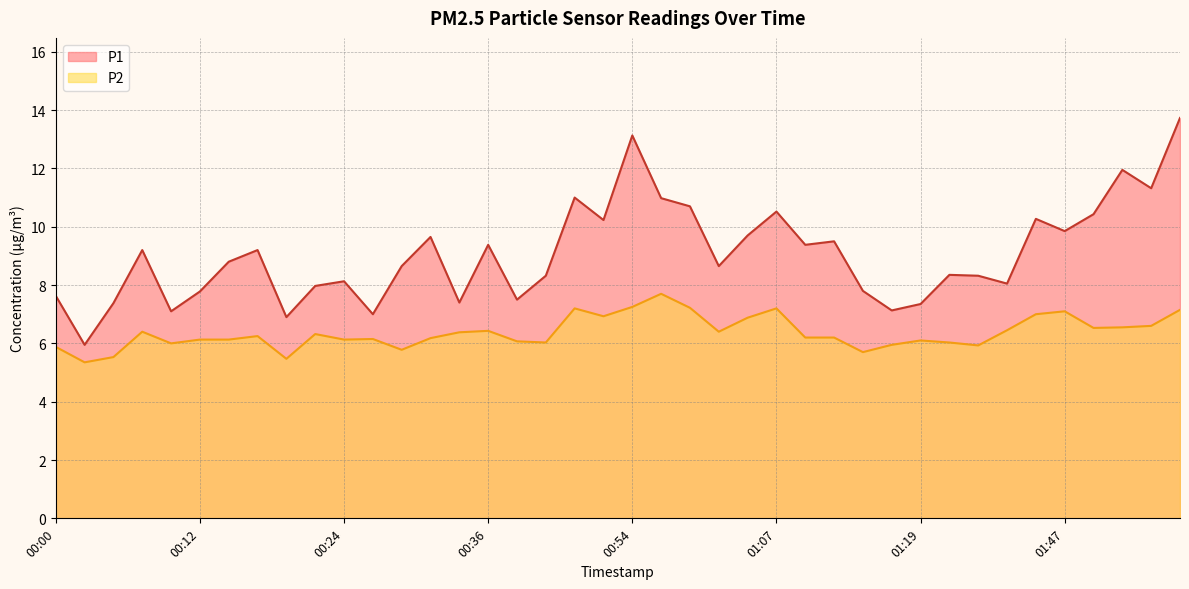

What is the sum of the P1 values at 00:00 and 00:29?

16.3